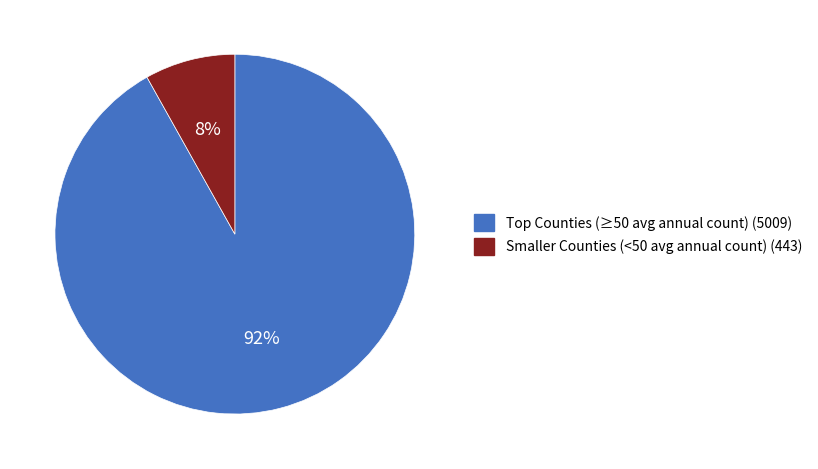

How many slices are in this pie chart?

2